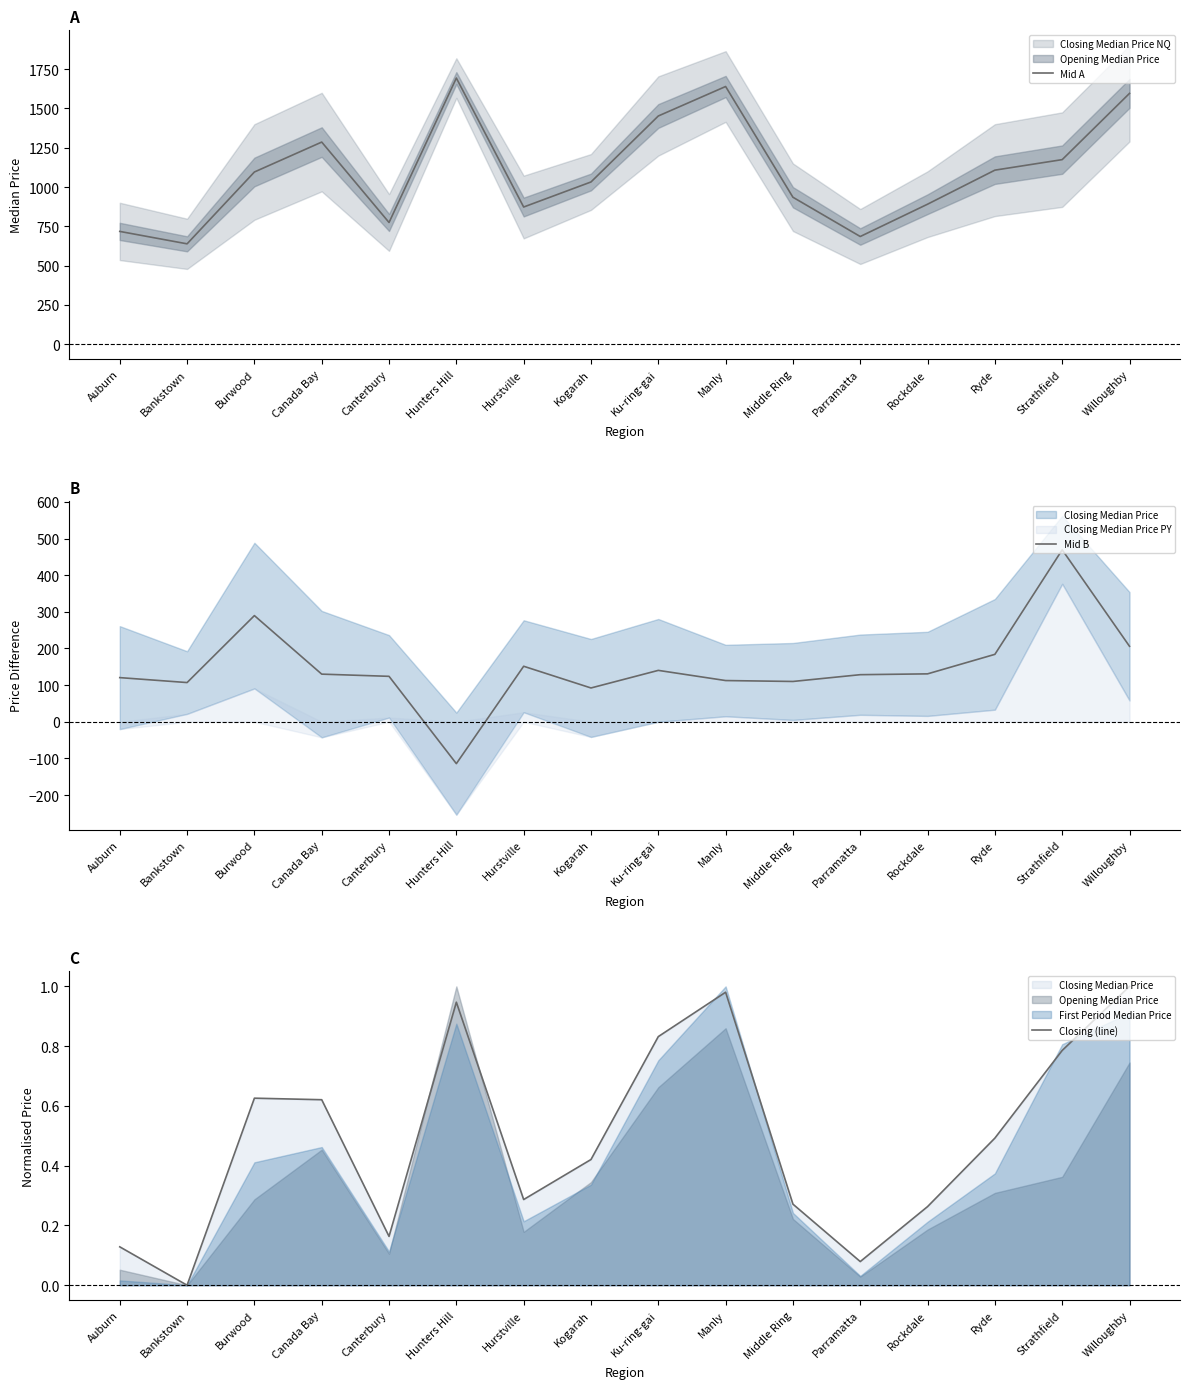

What is the maximum value shown in the chart?

1693.8